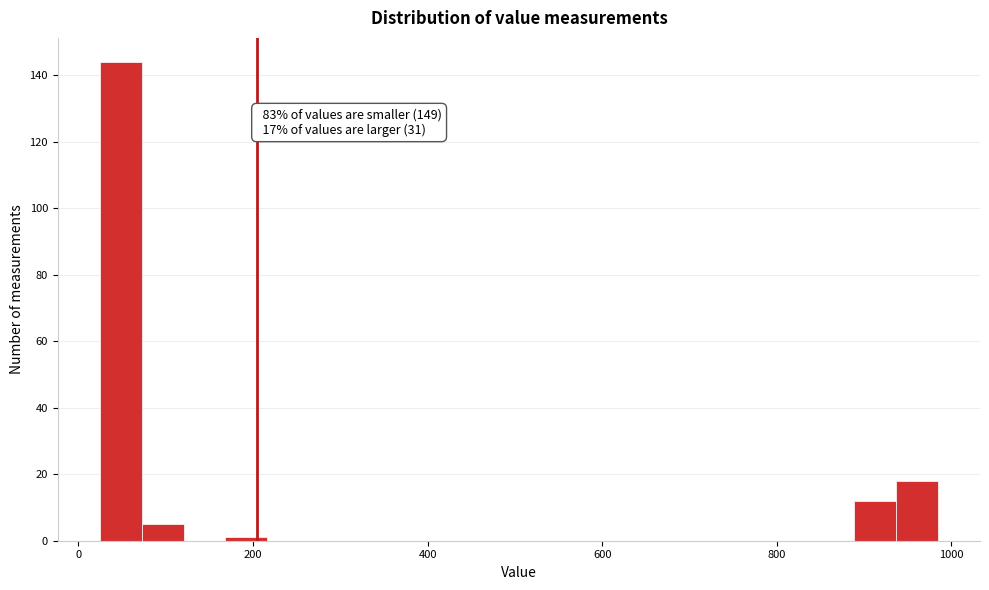

Around what value on the x-axis is the tallest bar? Give the approximate position of its centre, as read against the axis.

40